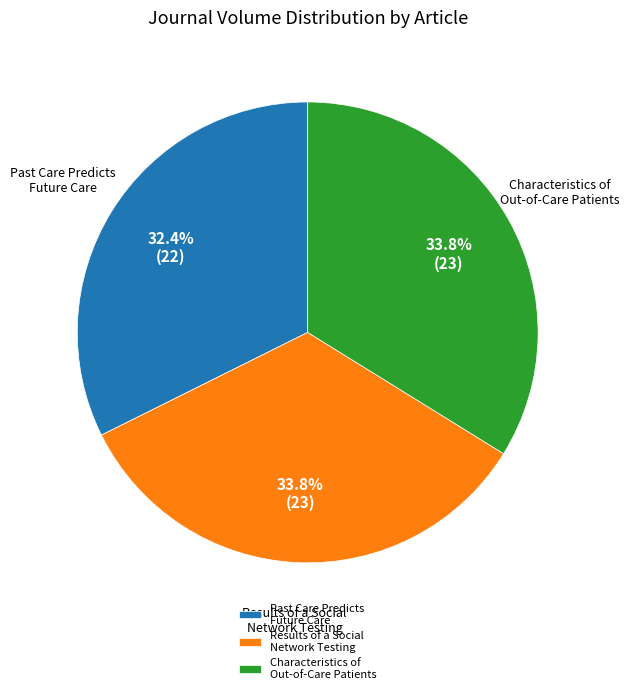

Approximately how many times larger is the value at Results of a Social Network Testing compared to Characteristics of Out-of-Care Patients?

1.0